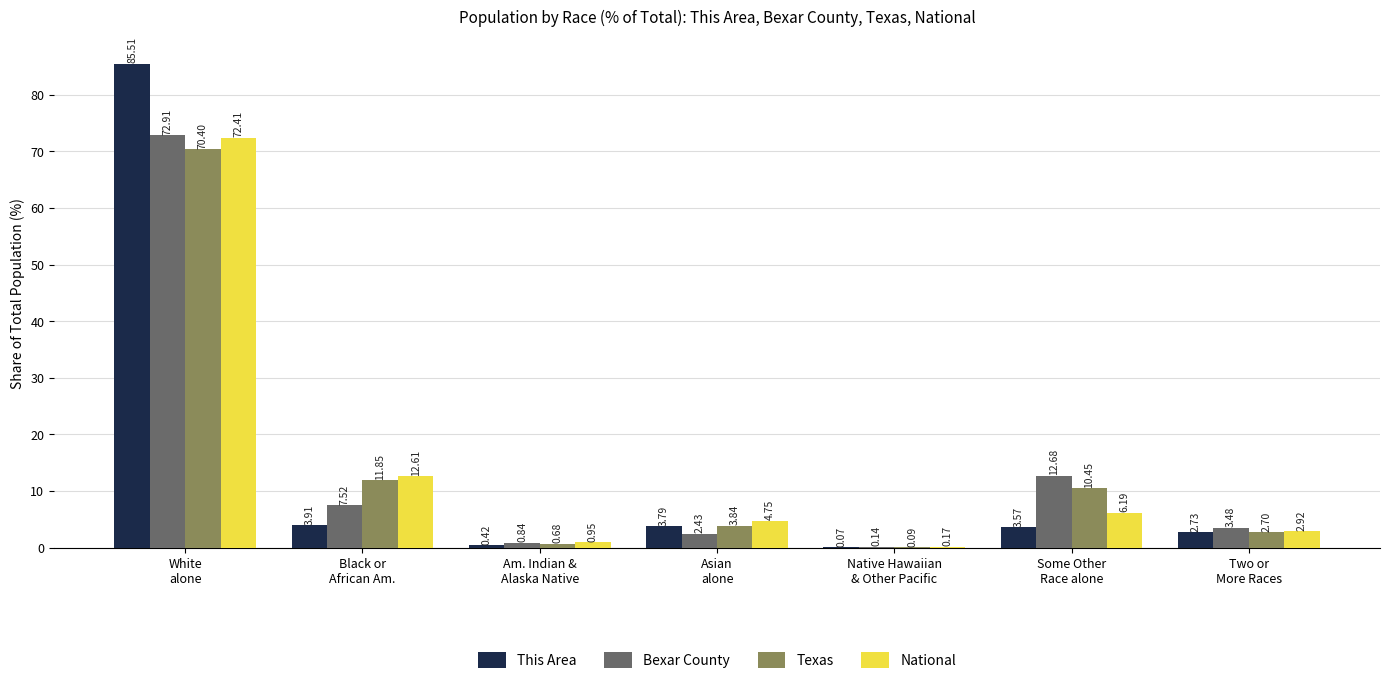

What is the sum of all Texas values?

100.0